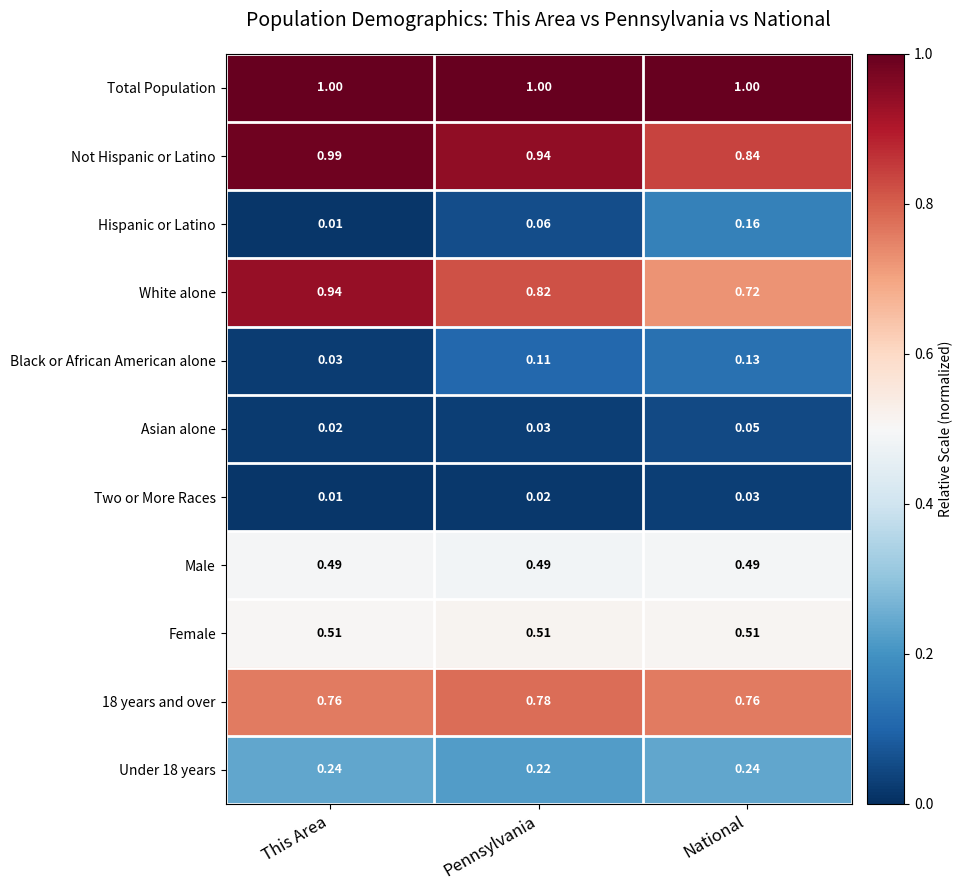

At which category is the sum across all series the highest?

This Area